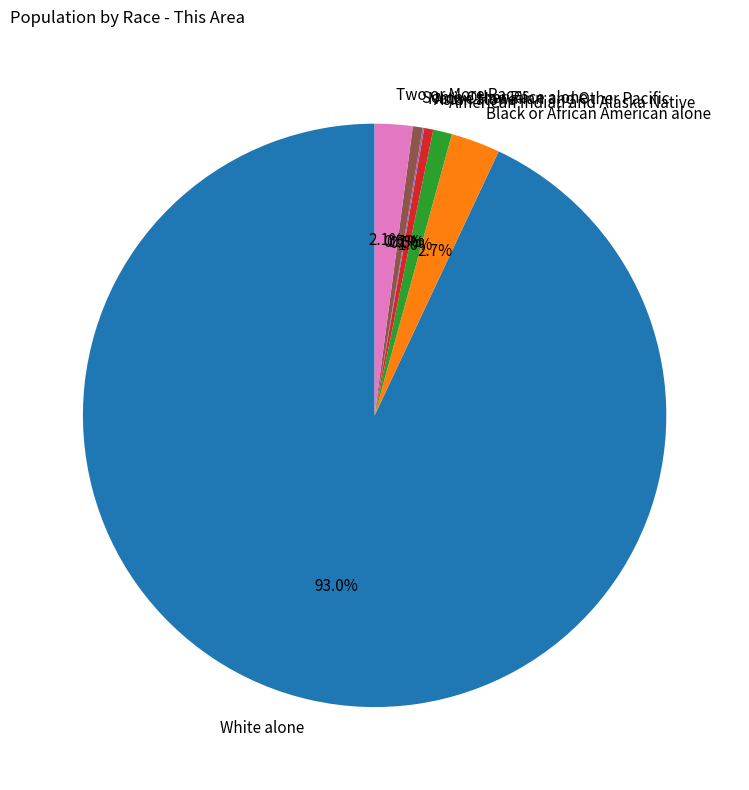

Which slice represents more than half of the pie?

White alone